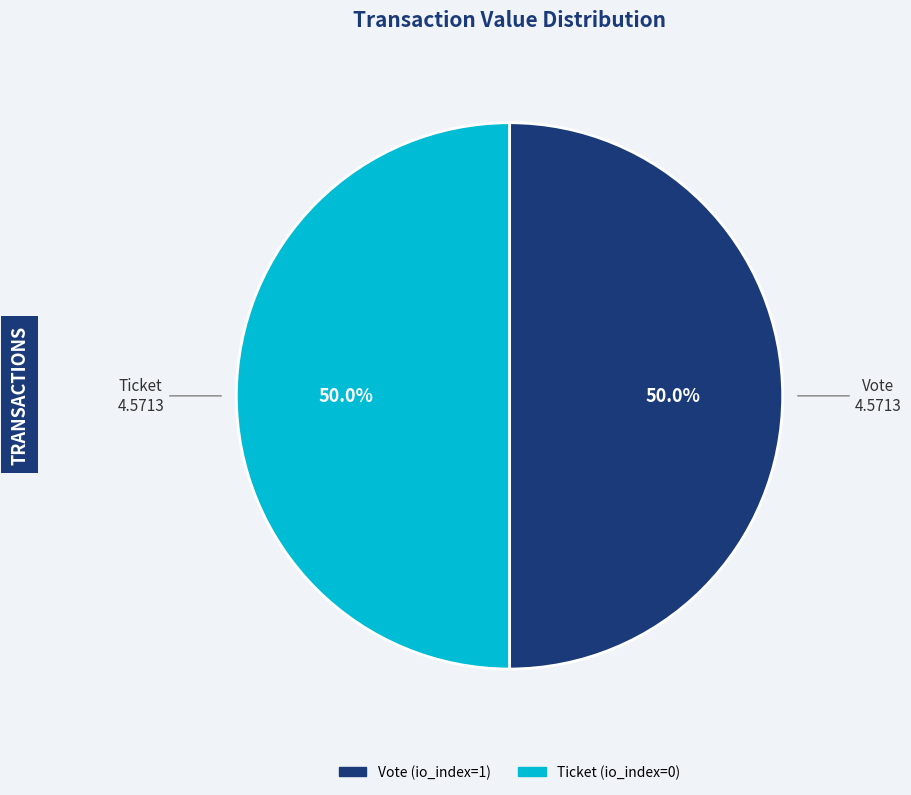

What percentage is NOT represented by Vote?

50.0%